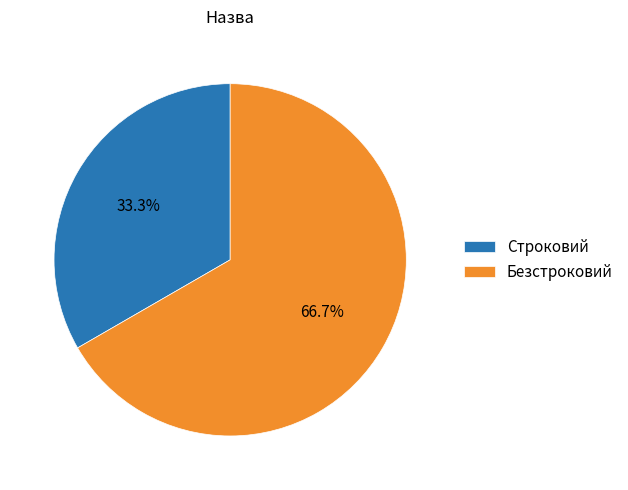

What is the largest slice in the pie chart?

Безстроковий